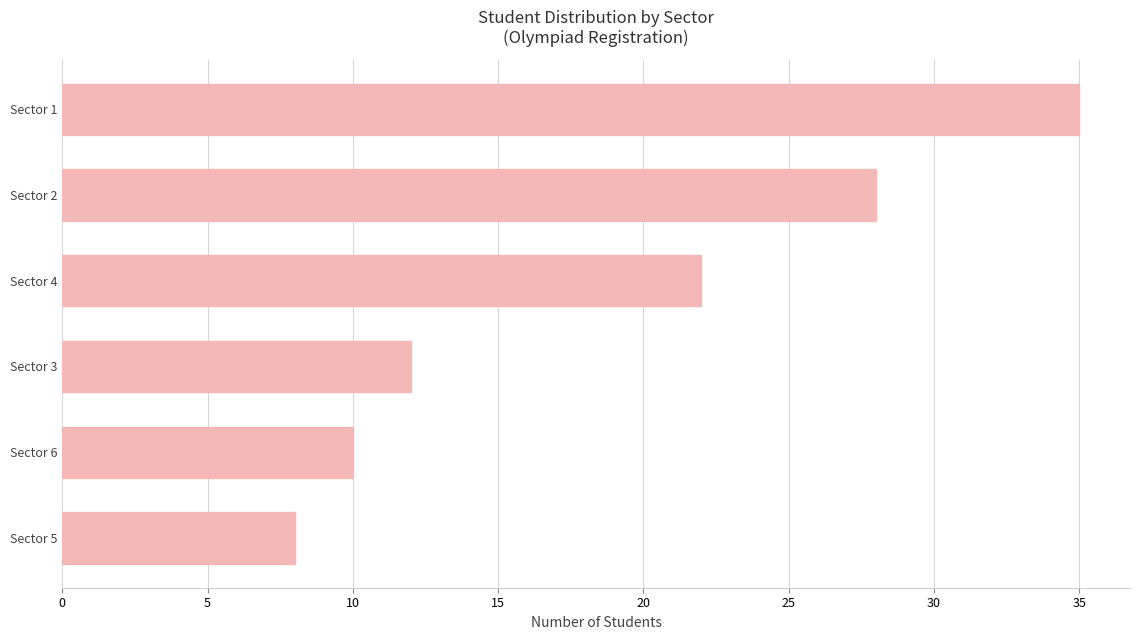

List the labels in order of value, smallest first.

Sector 5, Sector 6, Sector 3, Sector 4, Sector 2, Sector 1